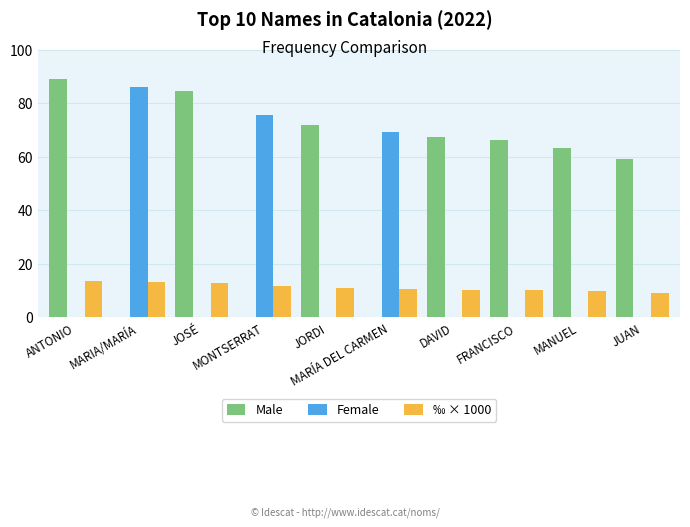

Between MARIA/MARÍA and JORDI, which series saw the biggest shift?

Female